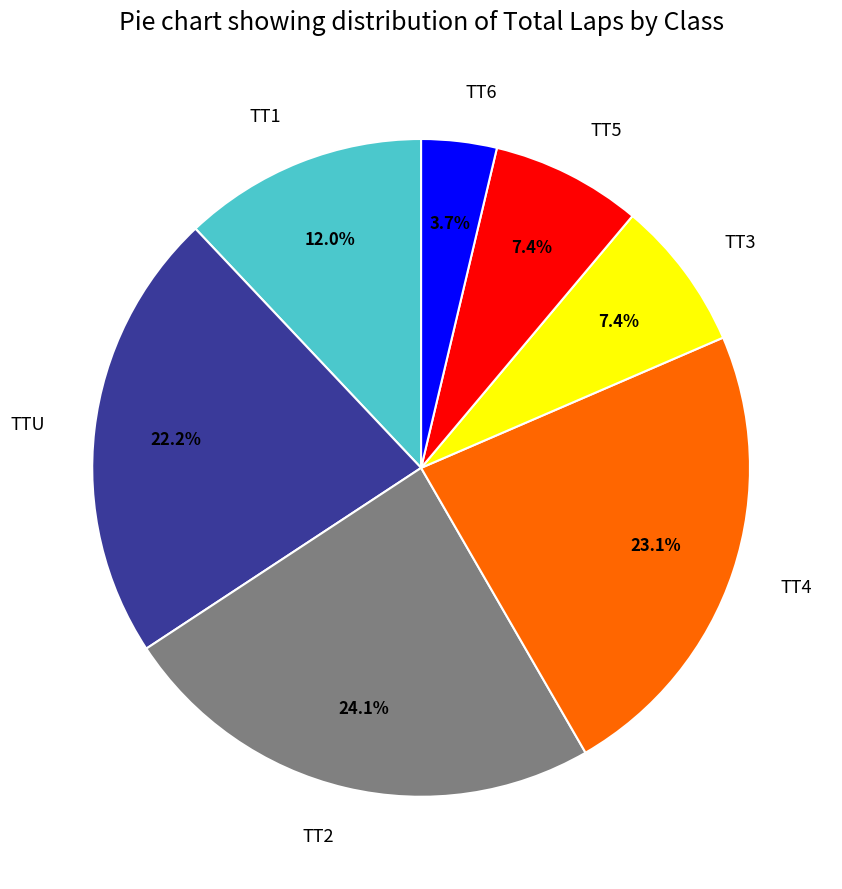

Does any single category account for the majority?

No